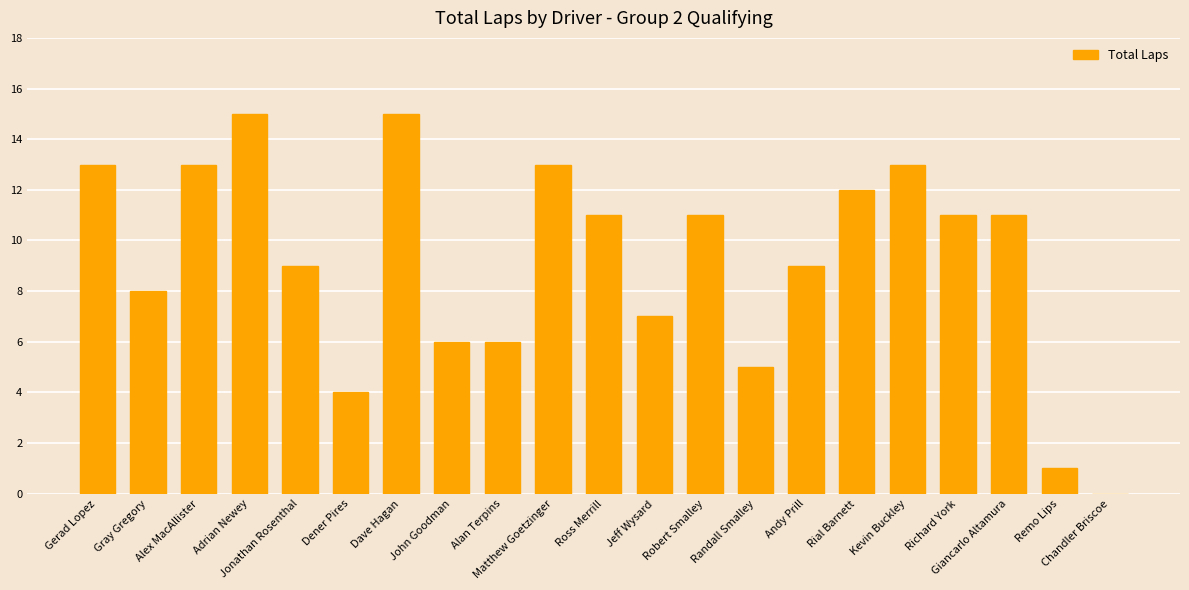

What is the greatest value displayed?

15